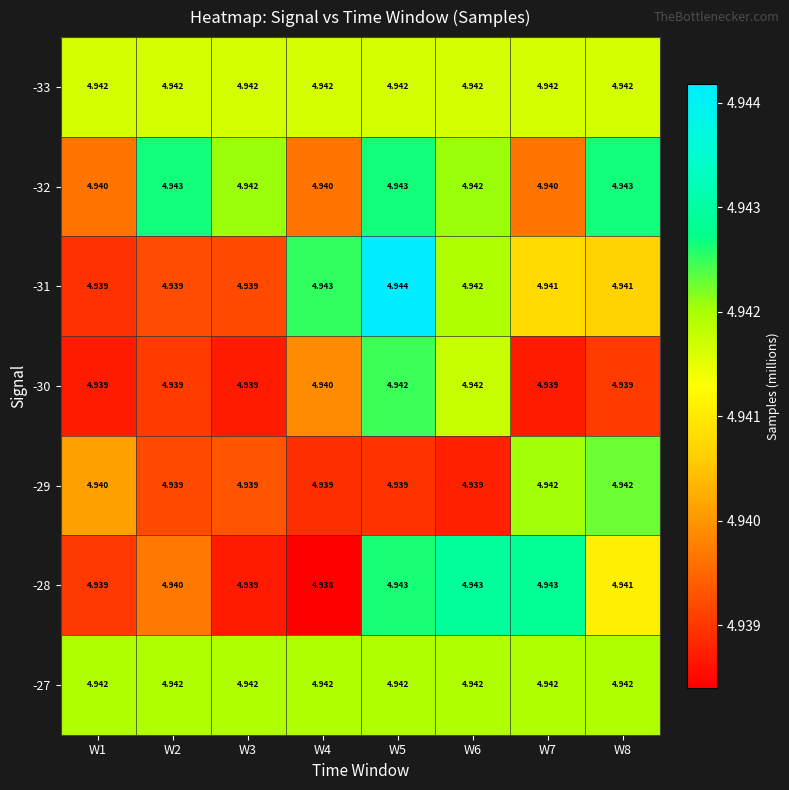

Between W2 and W8, which series saw the biggest shift?

-29